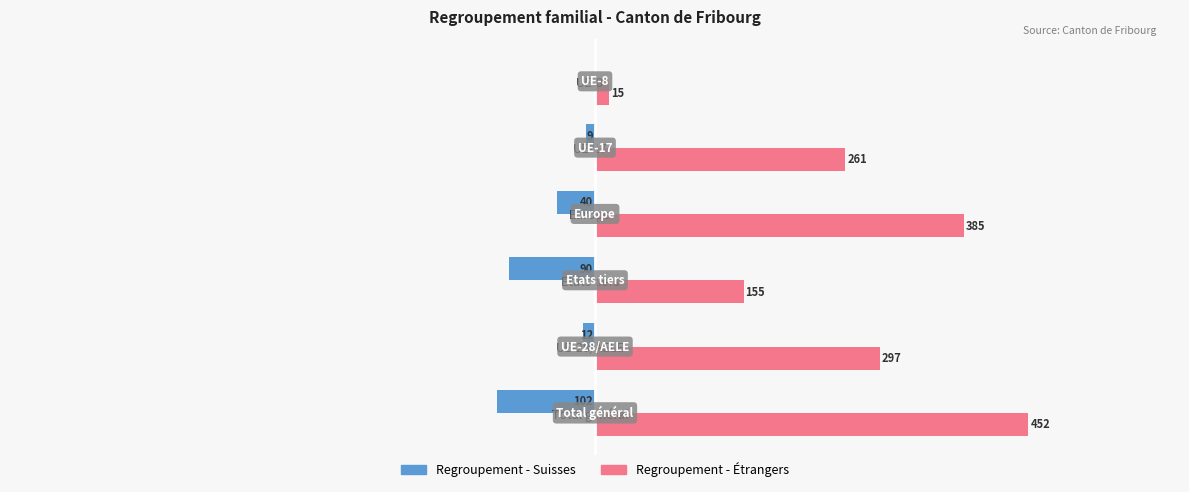

At which category is the sum across all series the highest?

Total général